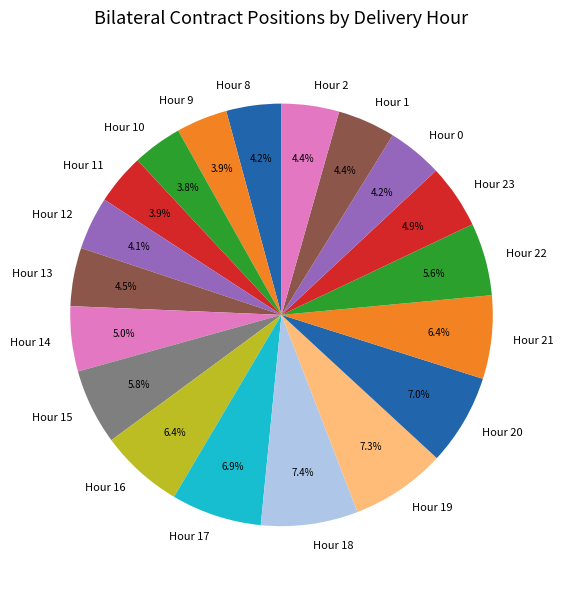

Combined, do Hour 14 and Hour 1 account for over 50%?

No